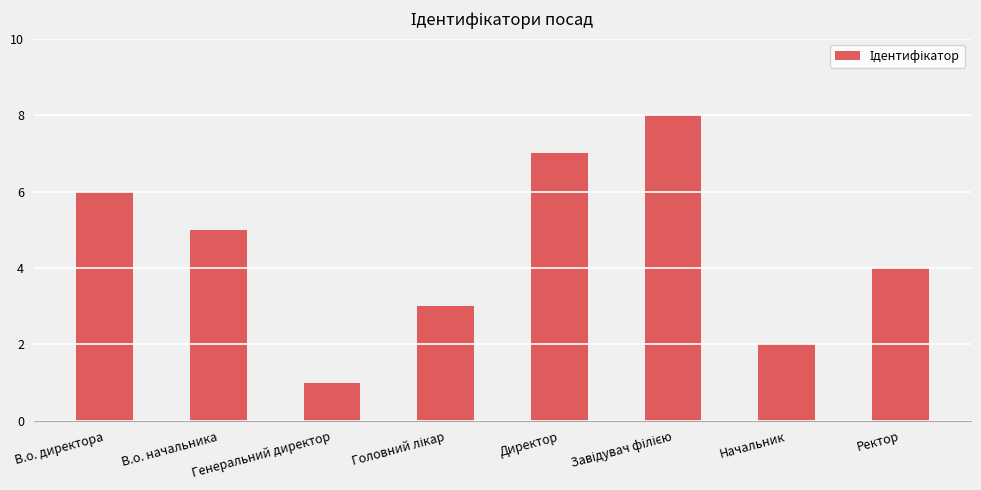

How many bars are there in total?

8